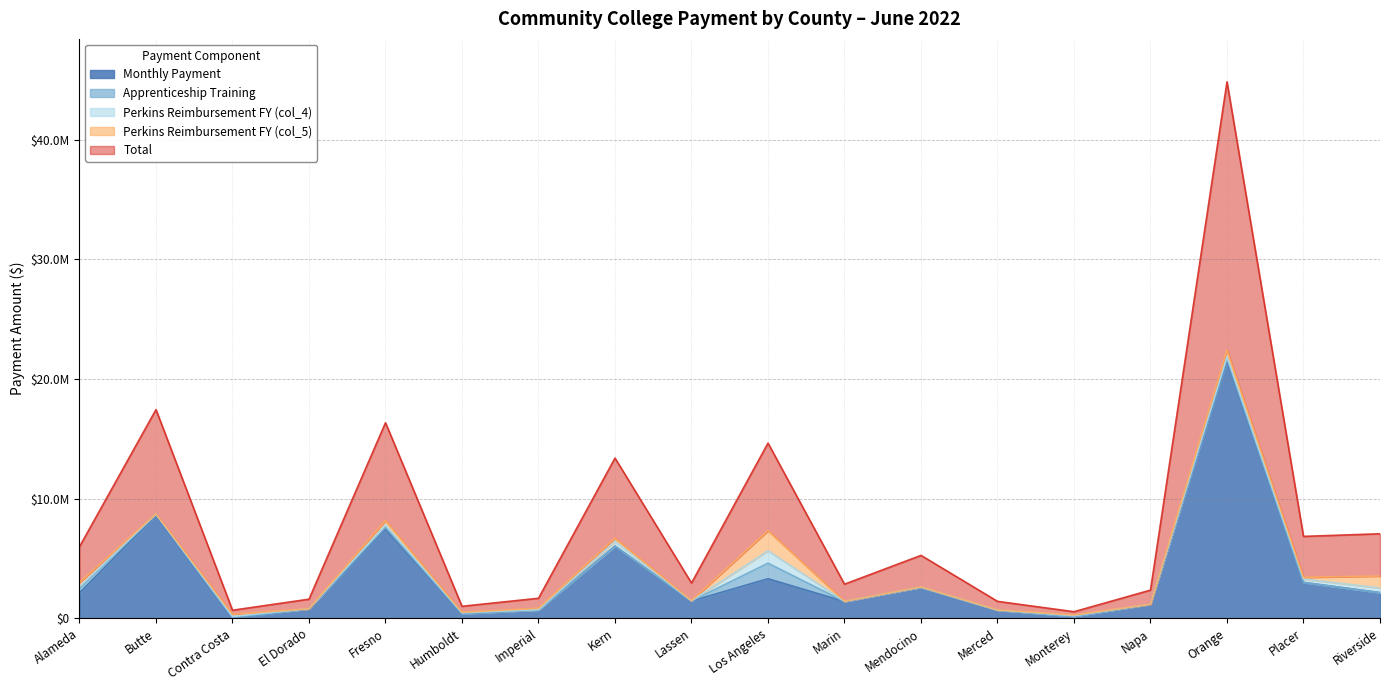

What is the maximum value shown in the chart?

22418041